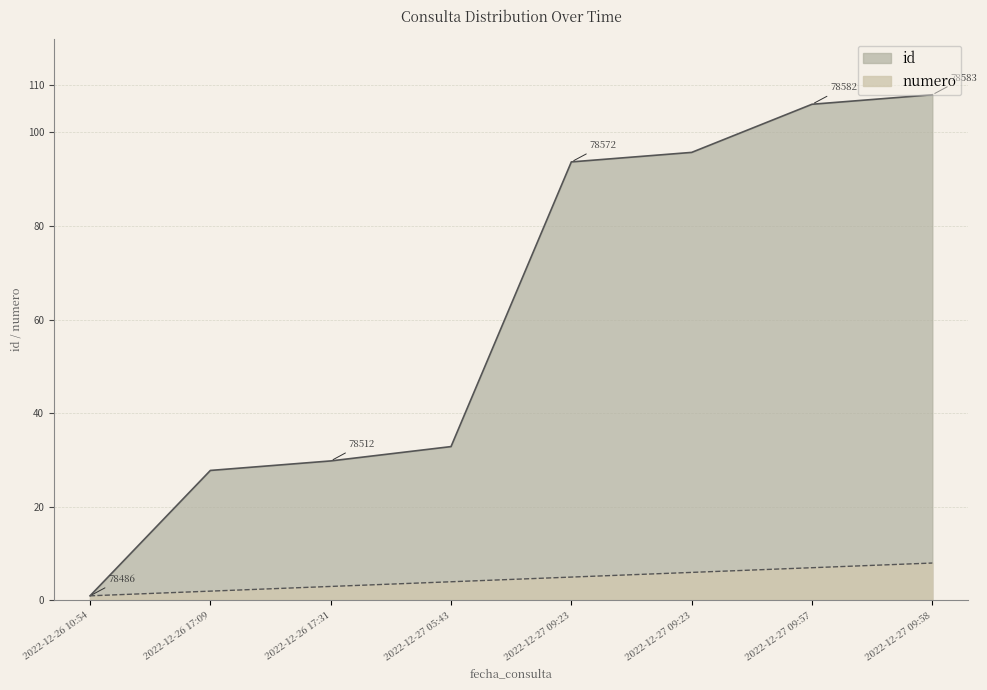

True or false: numero and id intersect in this chart.

False